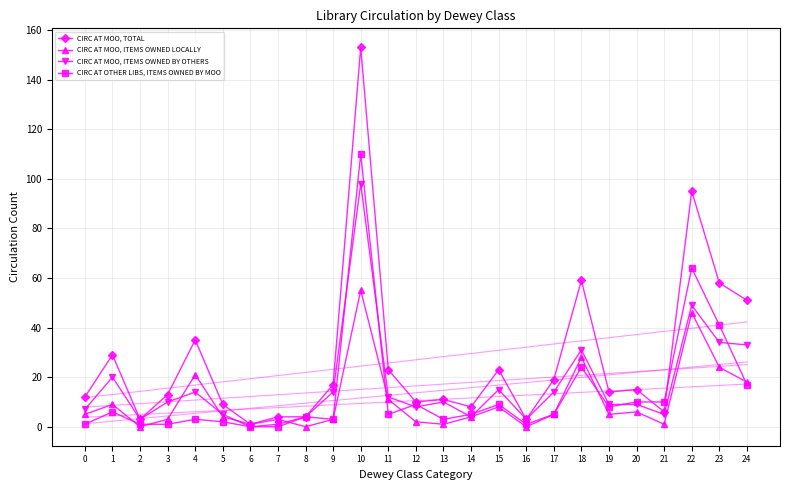

At which category does the chart reach its peak across all series?

10